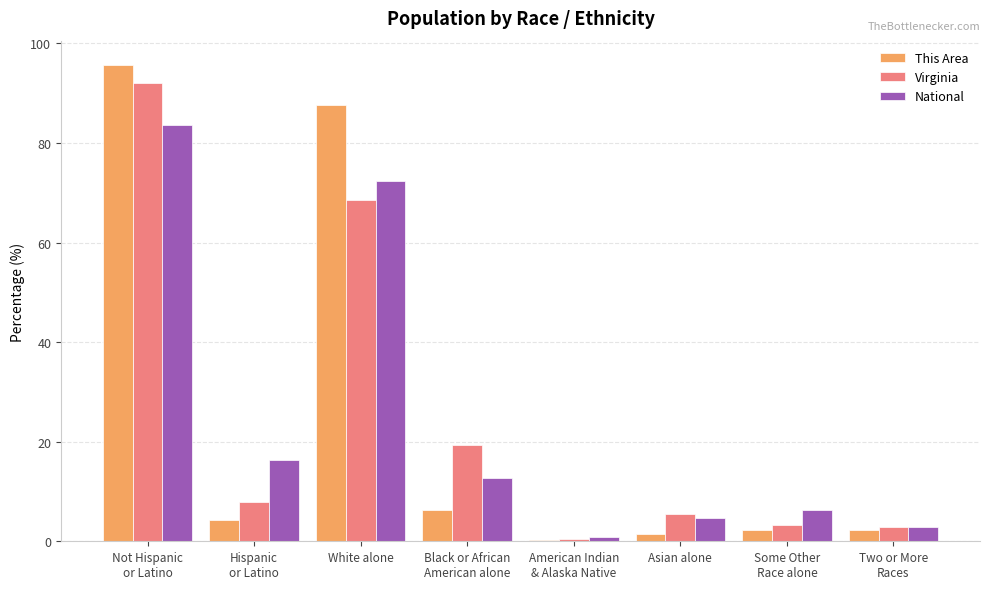

What is the approximate value of National at Black or African
American alone?

12.6